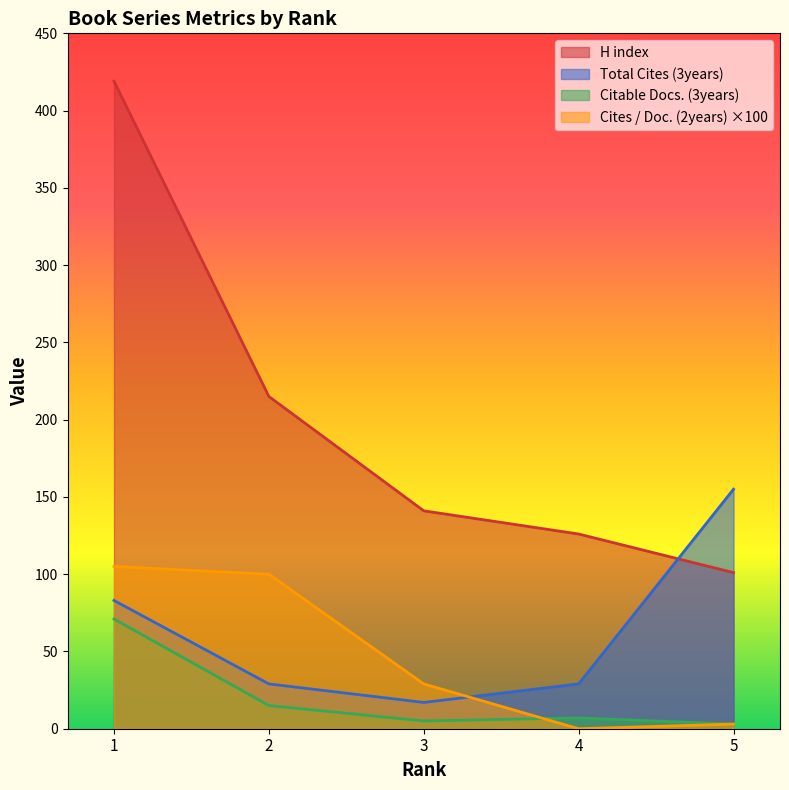

What is the sum of all Citable Docs. (3years) values?

101.0